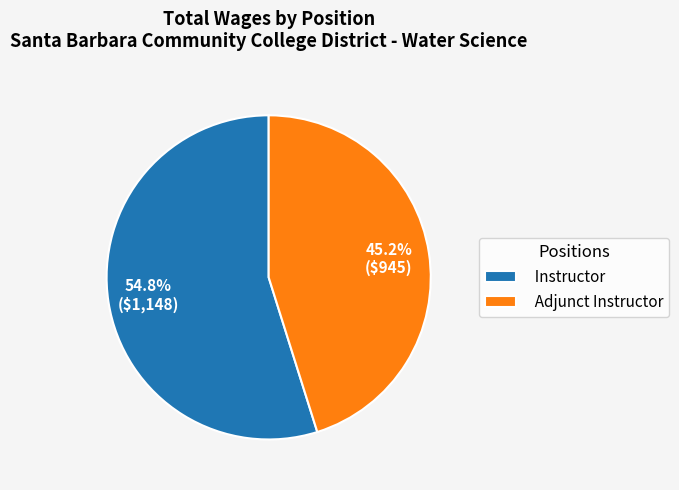

Rank the categories by value from lowest to highest.

Adjunct Instructor, Instructor